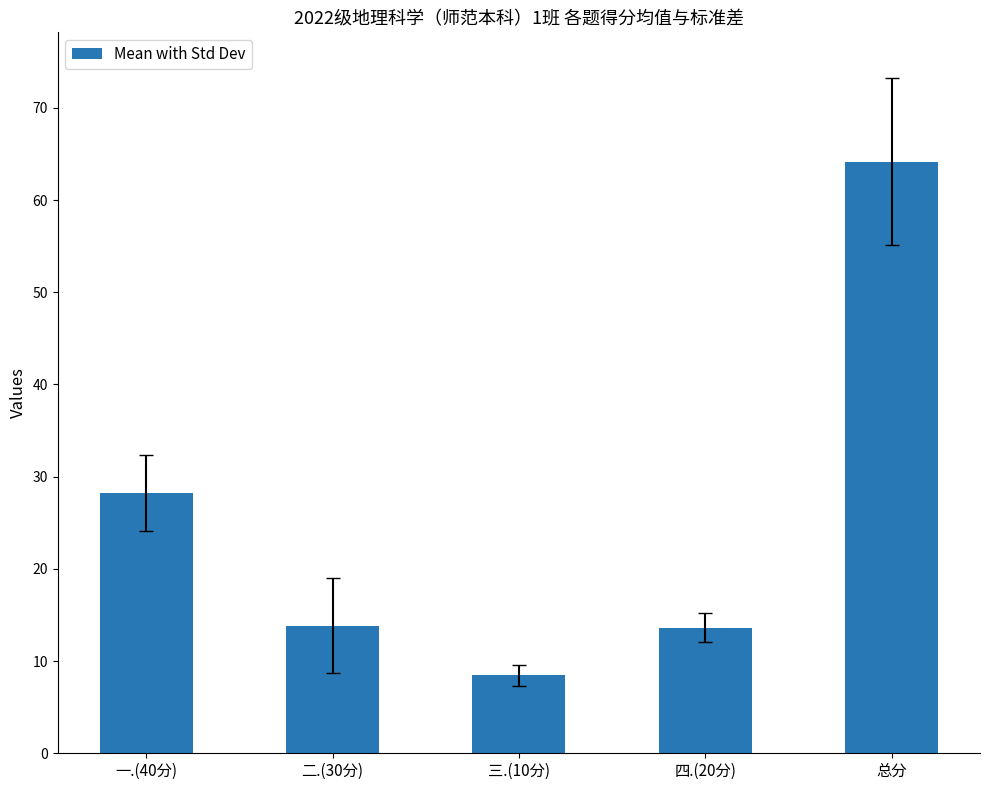

Read the value at 四.(20分).

13.6